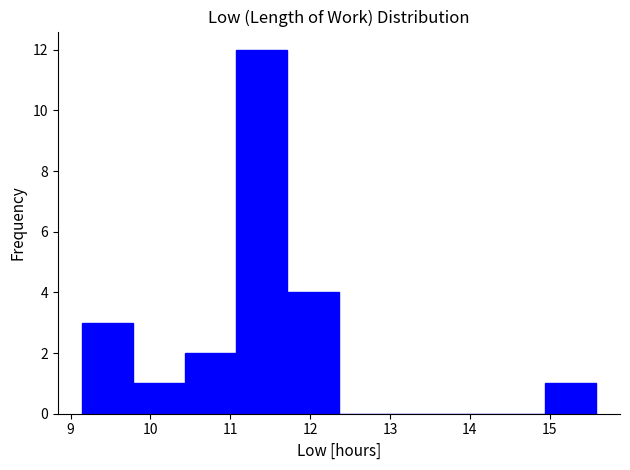

Over which range of the x-axis is the bar tallest?

11.1 to 11.7